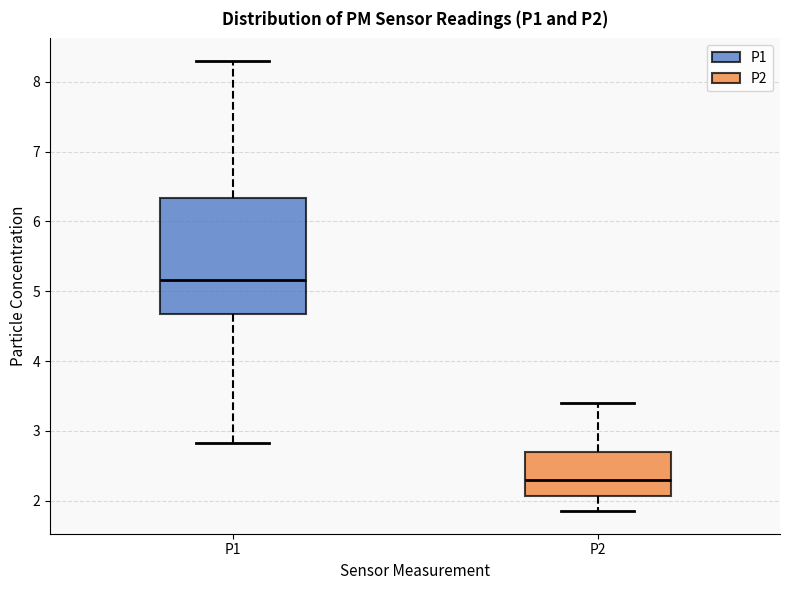

Where does the median line of the box for P2 sit on the y-axis? The values are not printed on the chart, so give them approximately, as read against the axis.

2.3